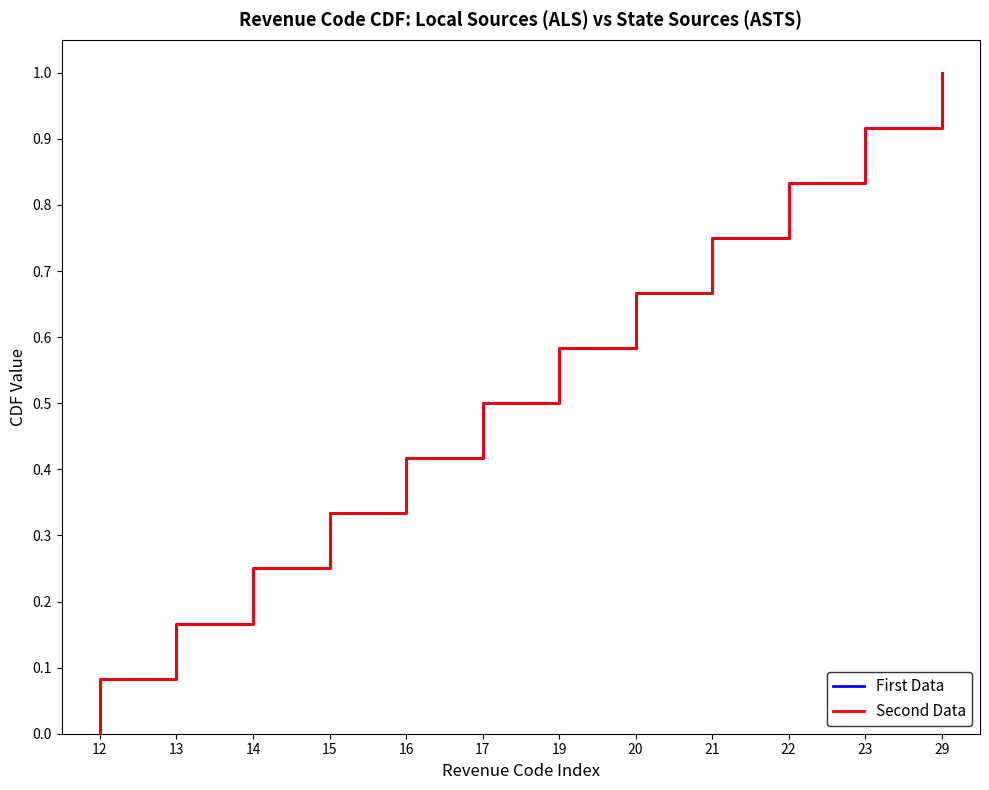

What is the difference between the maximum and minimum values in the Second Data series?

1.0